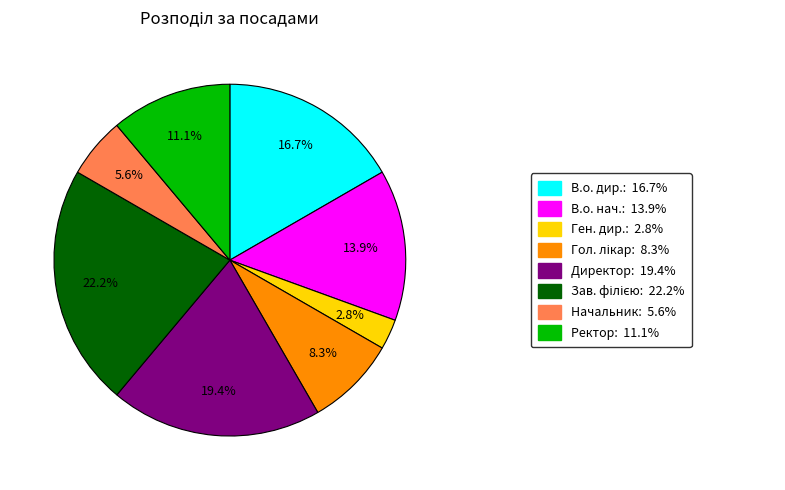

How many slices are in this pie chart?

8